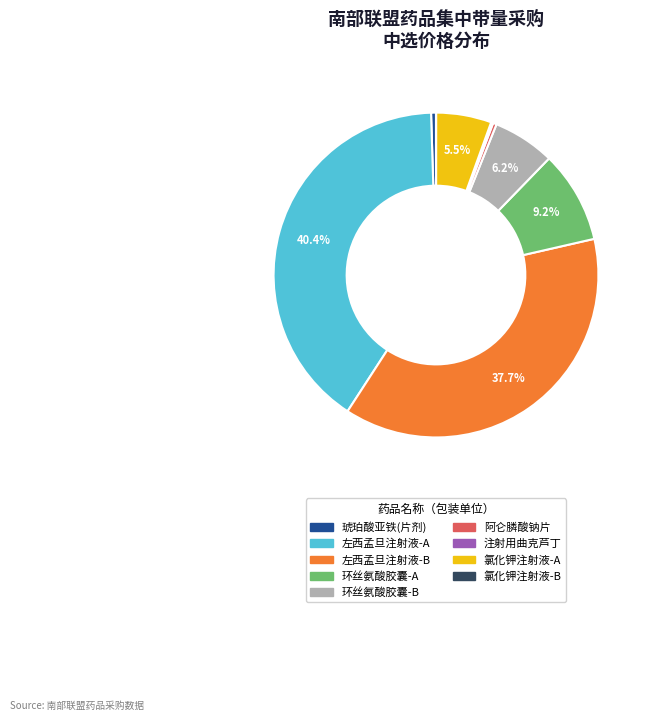

Which category has the biggest portion of the pie?

左西孟旦注射液-A